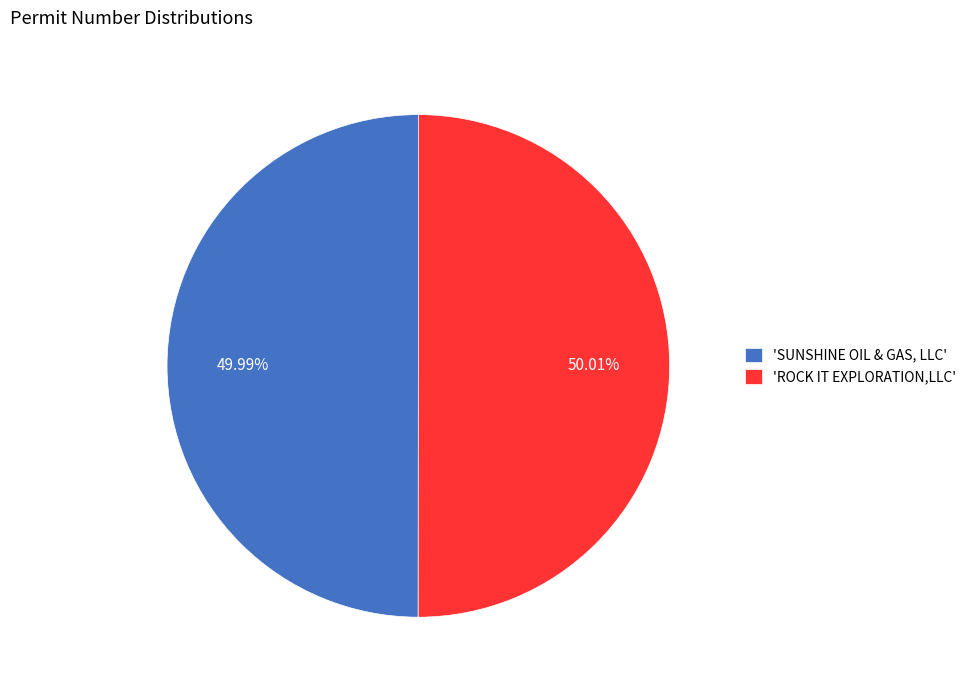

Is there a majority slice in this chart?

Yes